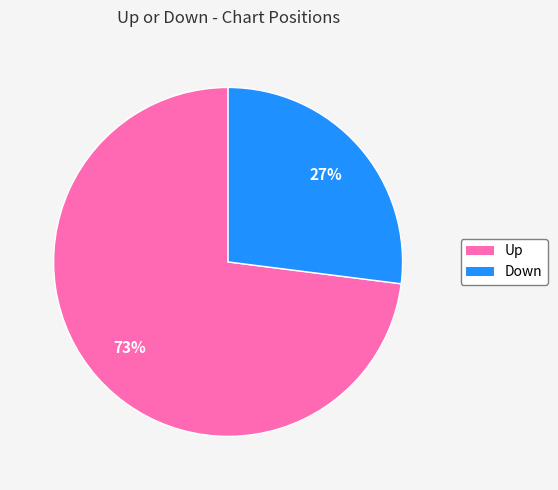

To the nearest percent, what is the difference between the largest and smallest slice percentages?

46%